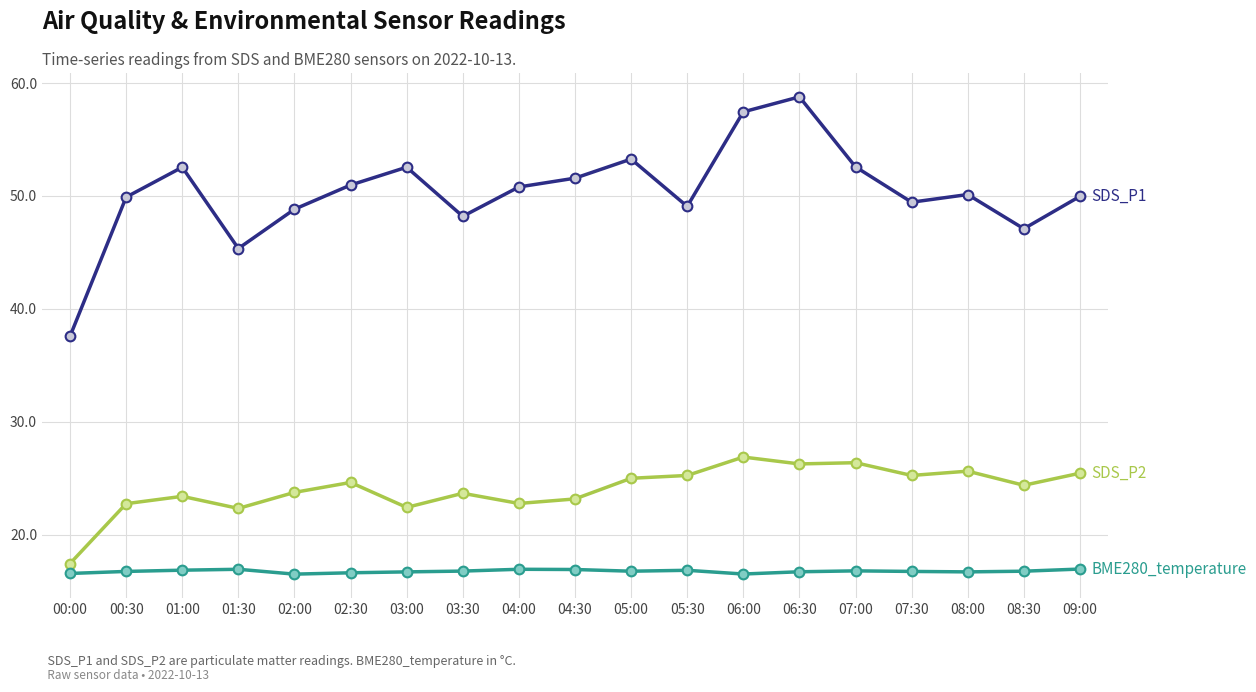

What is the difference between the highest and lowest values at 08:00?

33.4